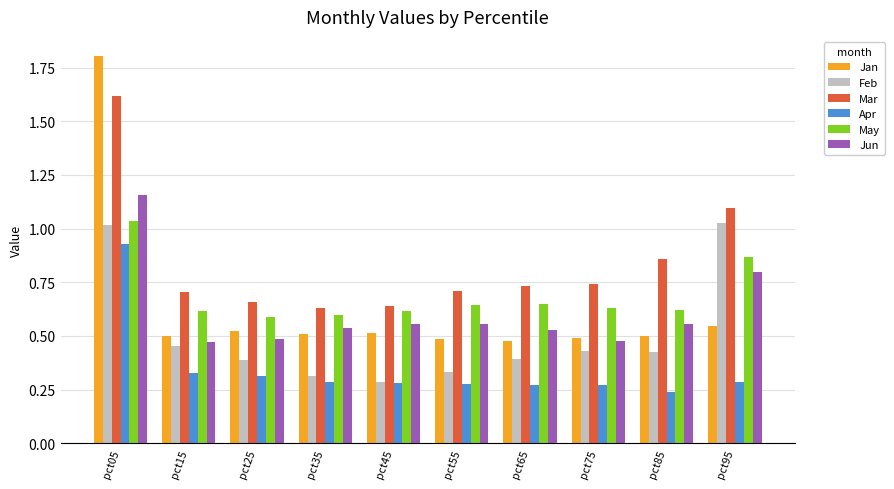

Is the value of Feb at pct45 greater than the value of Jun at pct65?

No